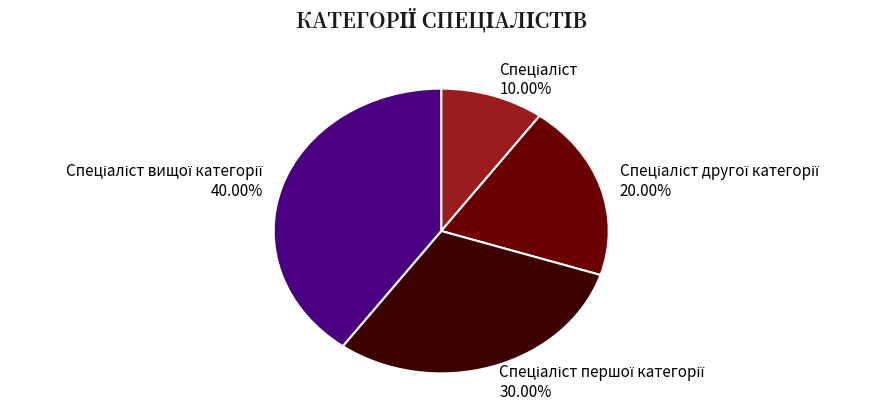

How many segments does this pie chart have?

4